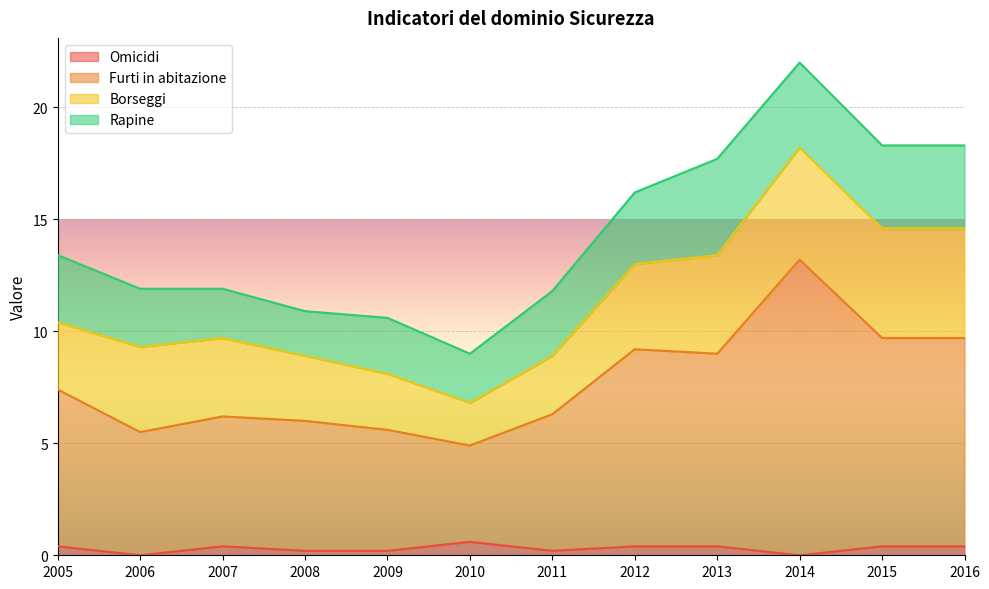

Where is Omicidi nearest to the value 0?

2006